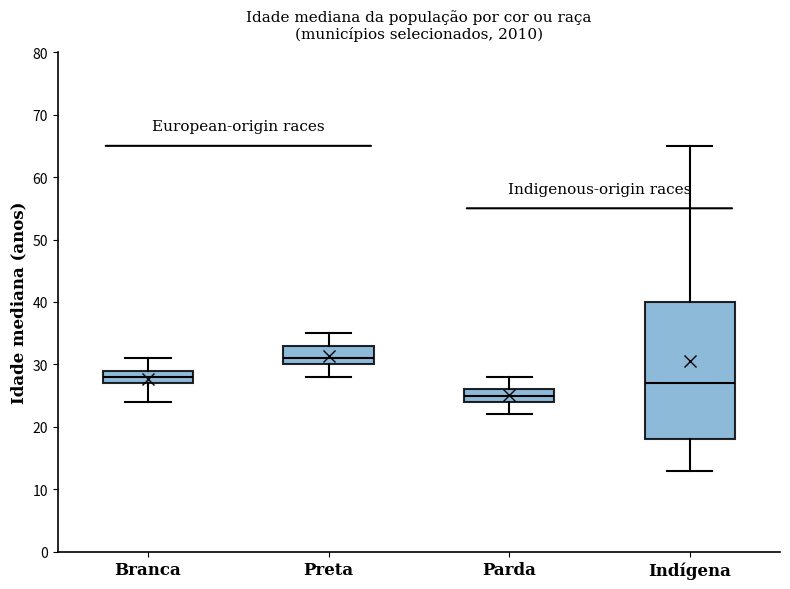

Which box has the lowest median line?

Parda